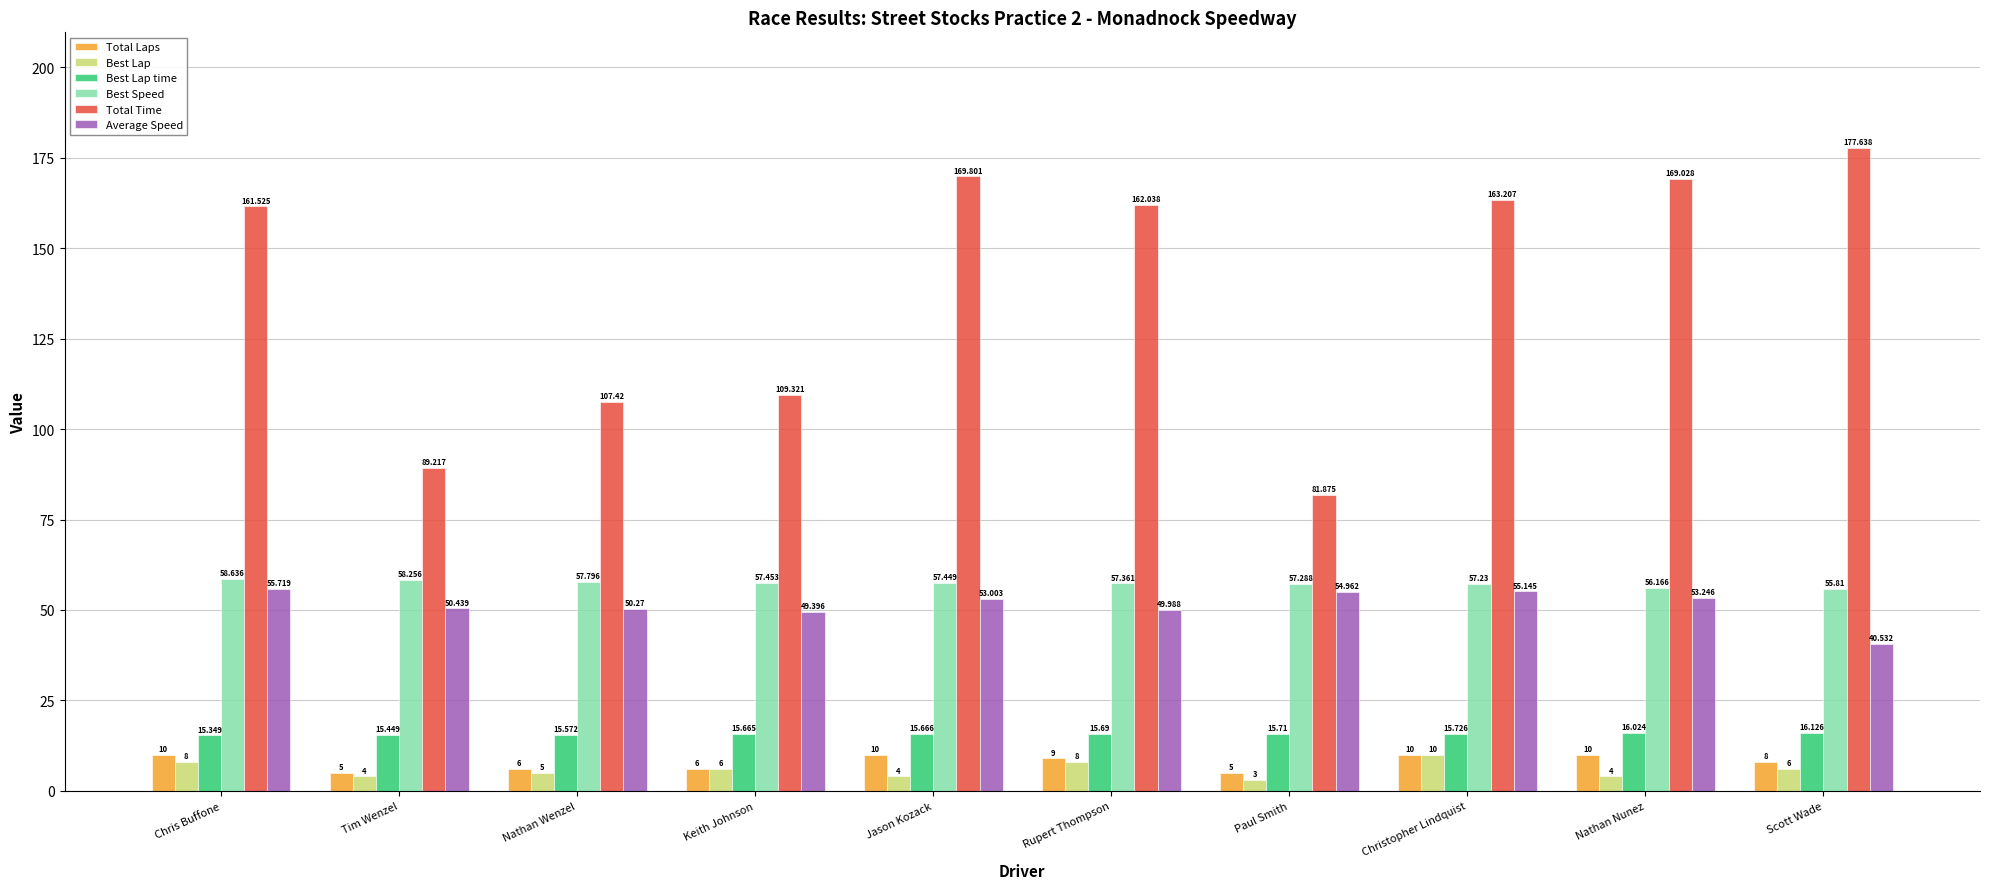

Reading left to right, transcribe all the data shown in this chart.

Total Laps: Chris Buffone=10.0	Tim Wenzel=5.0	Nathan Wenzel=6.0	Keith Johnson=6.0	Jason Kozack=10.0	Rupert Thompson=9.0	Paul Smith=5.0	Christopher Lindquist=10.0	Nathan Nunez=10.0	Scott Wade=8.0
Best Lap: Chris Buffone=8.0	Tim Wenzel=4.0	Nathan Wenzel=5.0	Keith Johnson=6.0	Jason Kozack=4.0	Rupert Thompson=8.0	Paul Smith=3.0	Christopher Lindquist=10.0	Nathan Nunez=4.0	Scott Wade=6.0
Best Lap time: Chris Buffone=15.3	Tim Wenzel=15.4	Nathan Wenzel=15.6	Keith Johnson=15.7	Jason Kozack=15.7	Rupert Thompson=15.7	Paul Smith=15.7	Christopher Lindquist=15.7	Nathan Nunez=16.0	Scott Wade=16.1
Best Speed: Chris Buffone=58.6	Tim Wenzel=58.3	Nathan Wenzel=57.8	Keith Johnson=57.5	Jason Kozack=57.4	Rupert Thompson=57.4	Paul Smith=57.3	Christopher Lindquist=57.2	Nathan Nunez=56.2	Scott Wade=55.8
Total Time: Chris Buffone=161.5	Tim Wenzel=89.2	Nathan Wenzel=107.4	Keith Johnson=109.3	Jason Kozack=169.8	Rupert Thompson=162.0	Paul Smith=81.9	Christopher Lindquist=163.2	Nathan Nunez=169.0	Scott Wade=177.6
Average Speed: Chris Buffone=55.7	Tim Wenzel=50.4	Nathan Wenzel=50.3	Keith Johnson=49.4	Jason Kozack=53.0	Rupert Thompson=50.0	Paul Smith=55.0	Christopher Lindquist=55.1	Nathan Nunez=53.2	Scott Wade=40.5